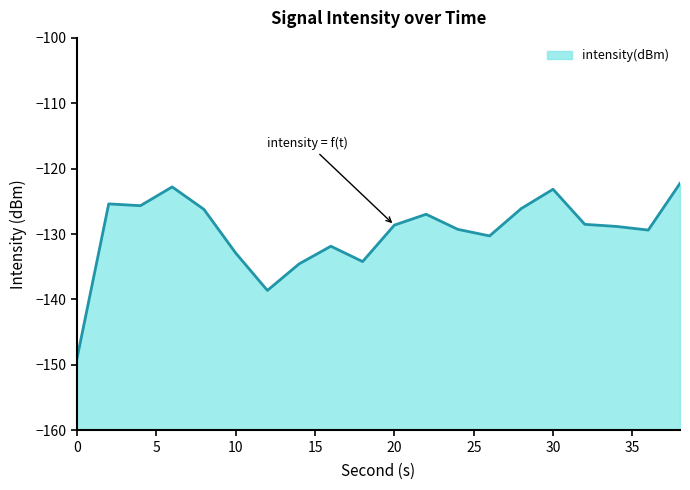

True or false: the data shows -191.4 at 26.

False